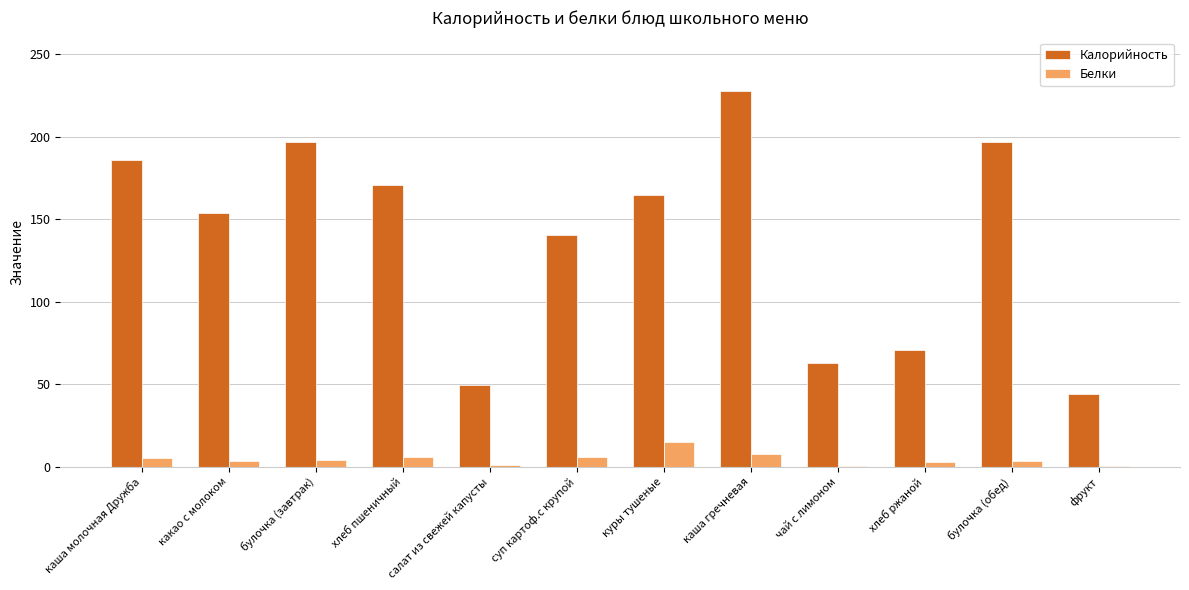

What are all the series names shown in the legend?

Калорийность, Белки